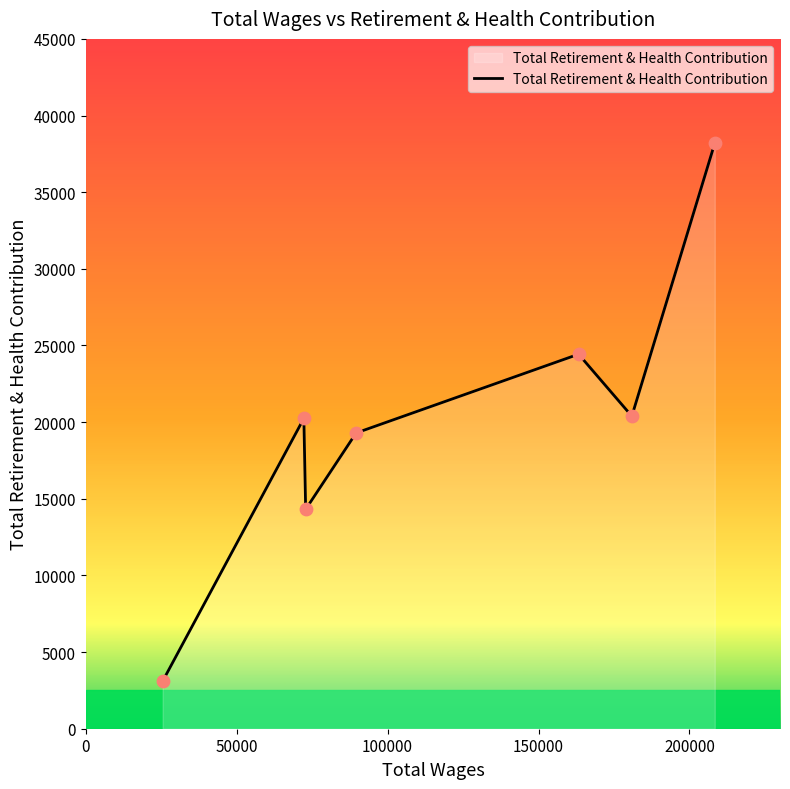

What is the difference between the second highest and minimum values?

21331